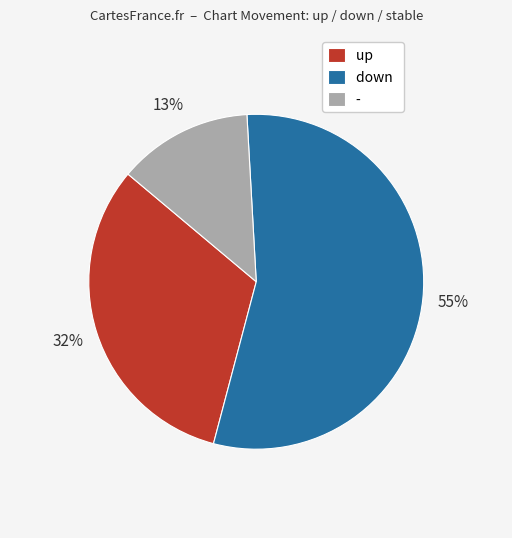

Does down account for over 50% of the chart?

Yes